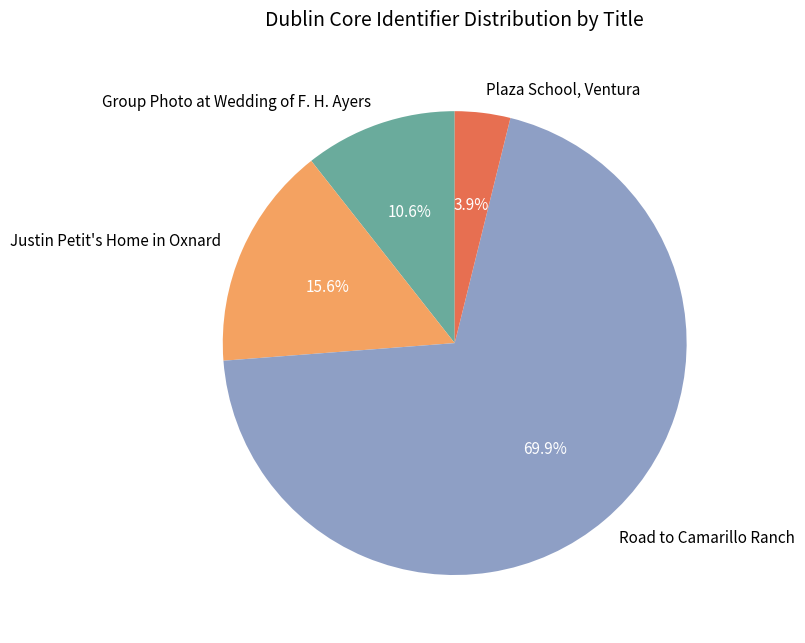

What percentage is the Justin Petit's Home in Oxnard slice, to the nearest percent?

16%